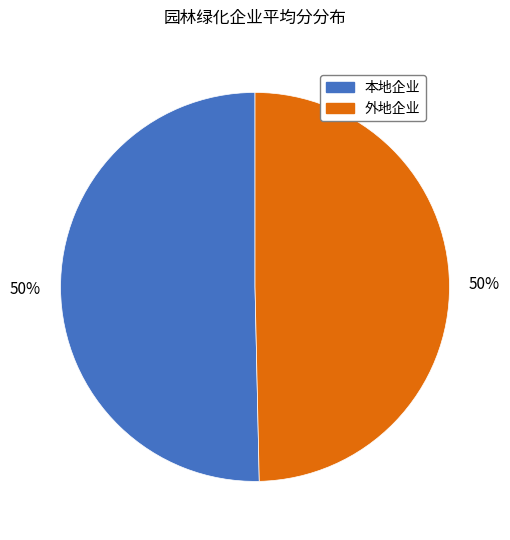

What percentage is the 外地企业 slice, to the nearest percent?

50%